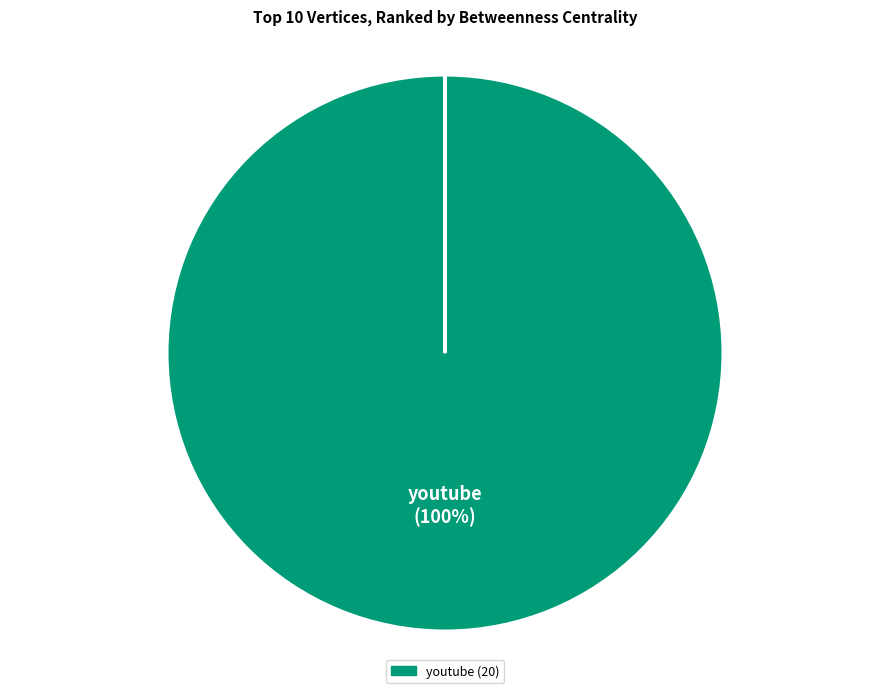

How many segments does this pie chart have?

9